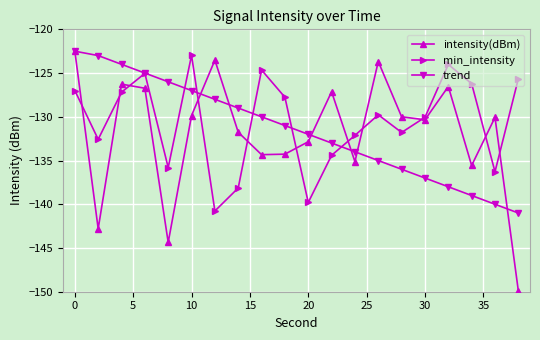

Which series has the largest range (max minus min)?

intensity(dBm)